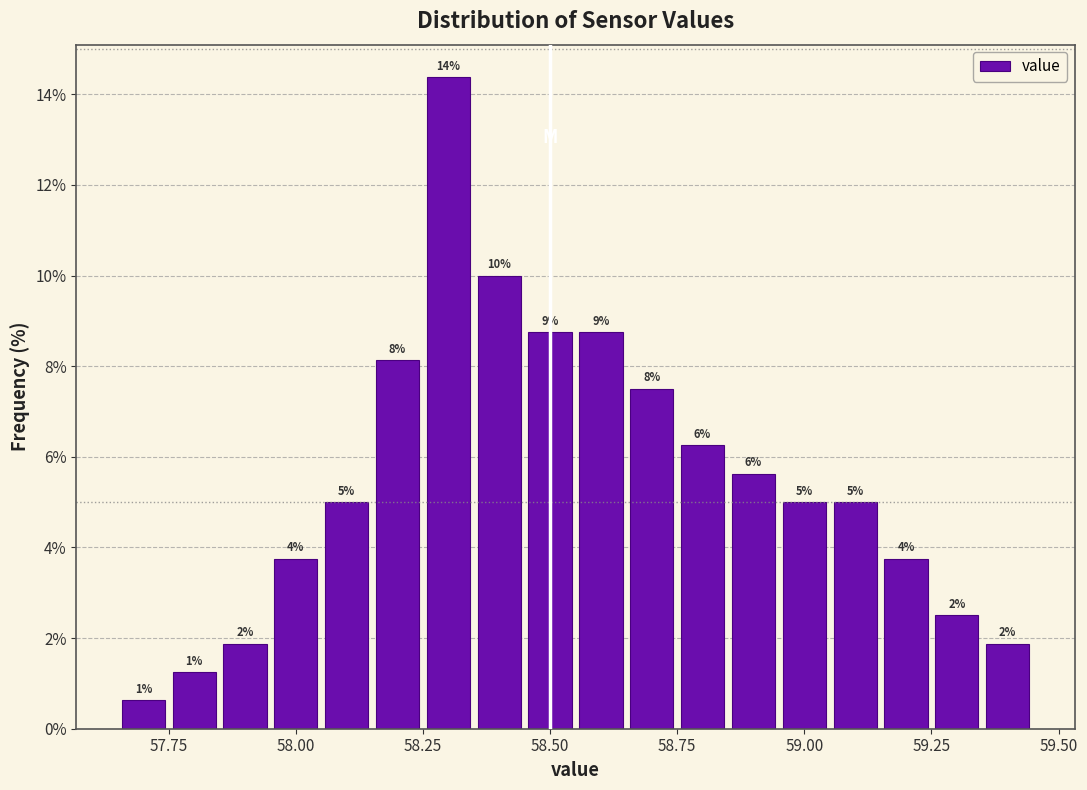

Read against the x-axis, roughly where is the centre of the tallest bar?

58.30